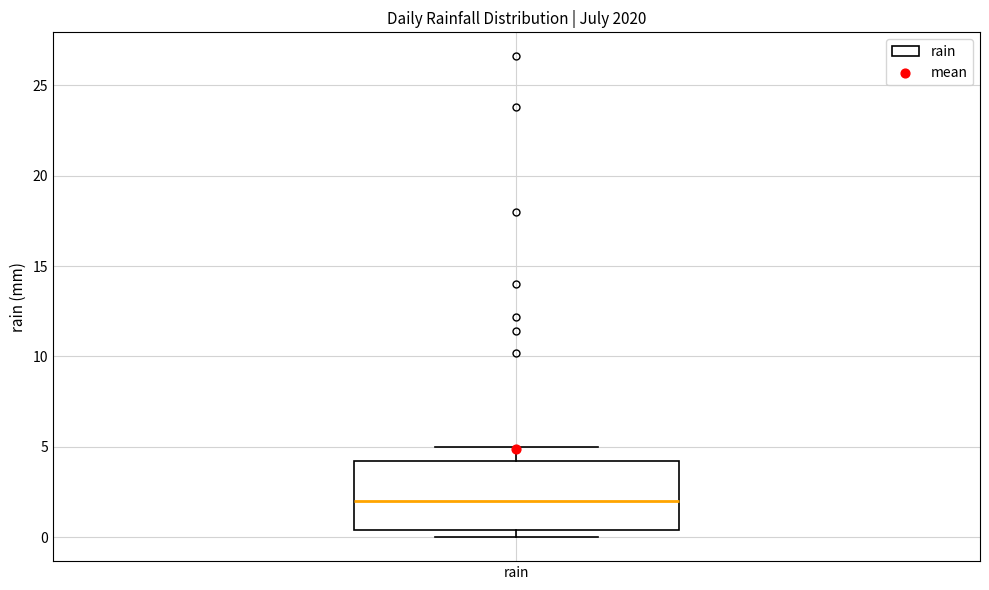

Read this box plot against the y-axis: the position of the median line, the range covered by the box, and the ends of both whiskers. The values are not printed on the chart, so give them approximately, as read against the axis.

median 2.0, box 0.5 to 4.0, whiskers 0.0 to 5.0